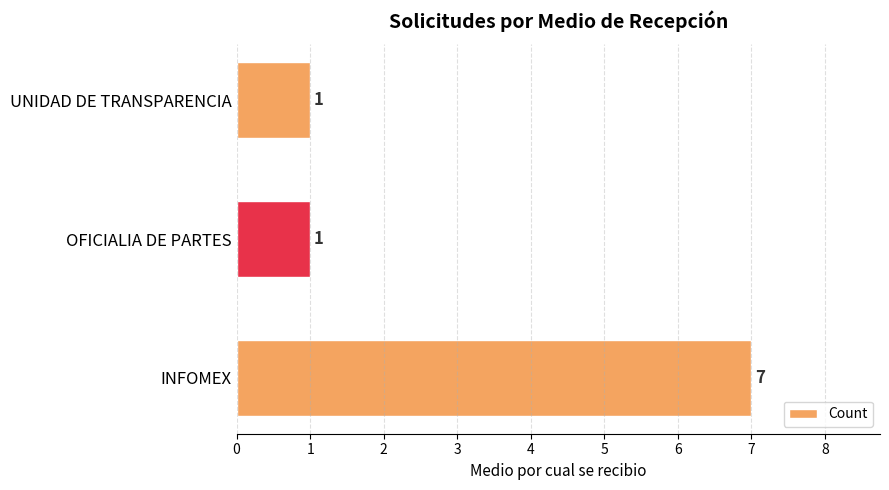

How many values are between 1 and 7?

3